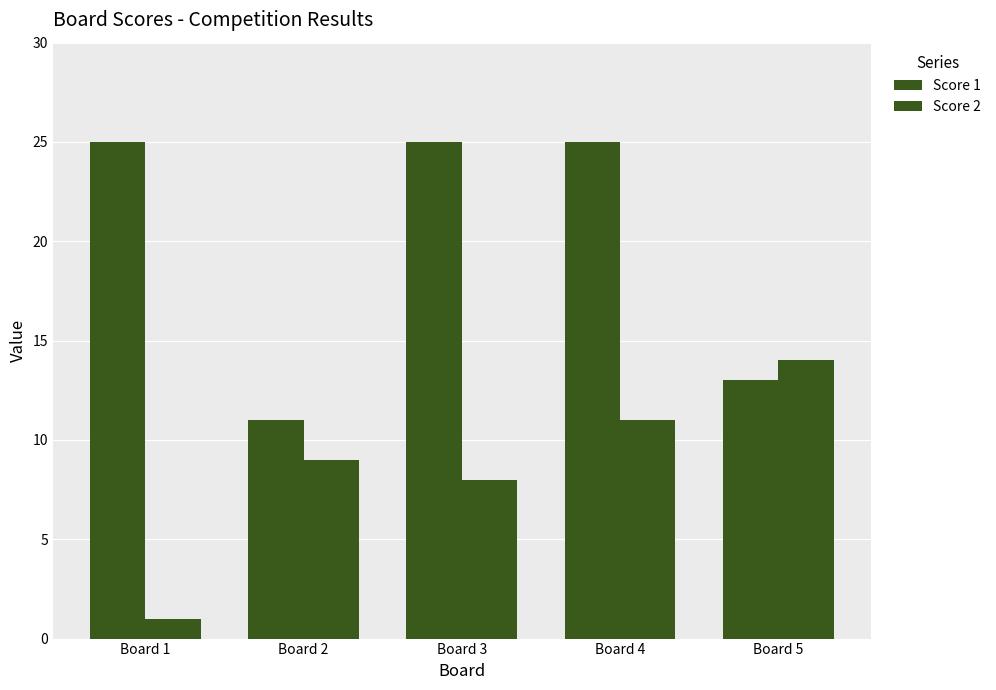

Count the number of categories in the chart.

5